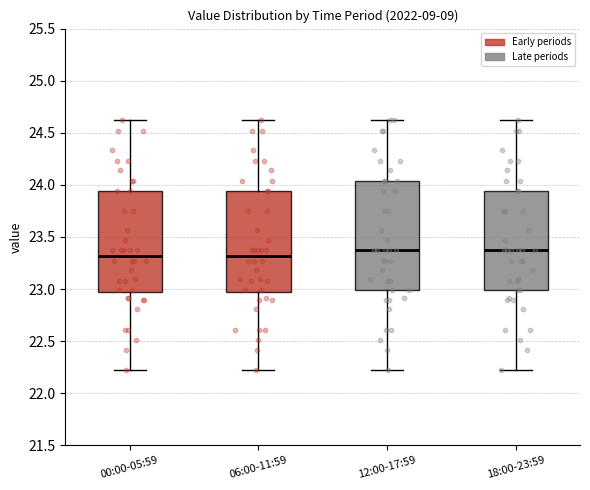

Where is the lower edge of the box for 18:00-23:59 on the y-axis? The values are not printed on the chart, so give them approximately, as read against the axis.

23.00